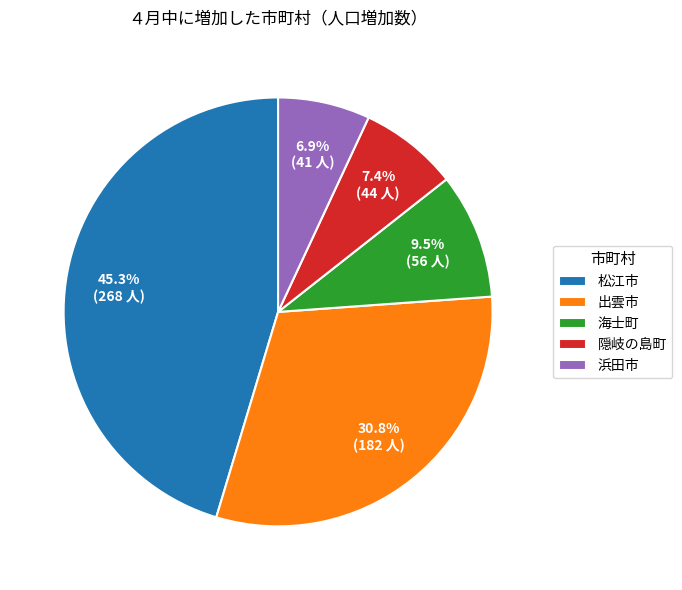

To the nearest percent, what is the average slice percentage?

20%